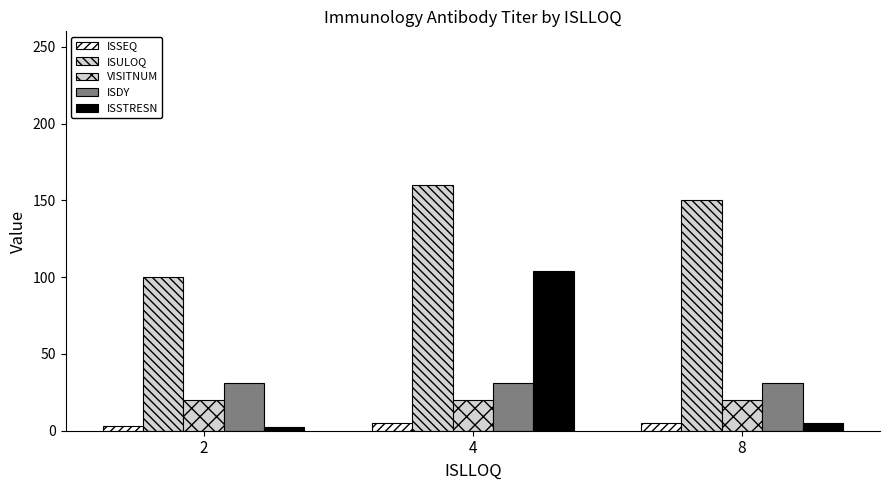

How many groups of bars are there?

3